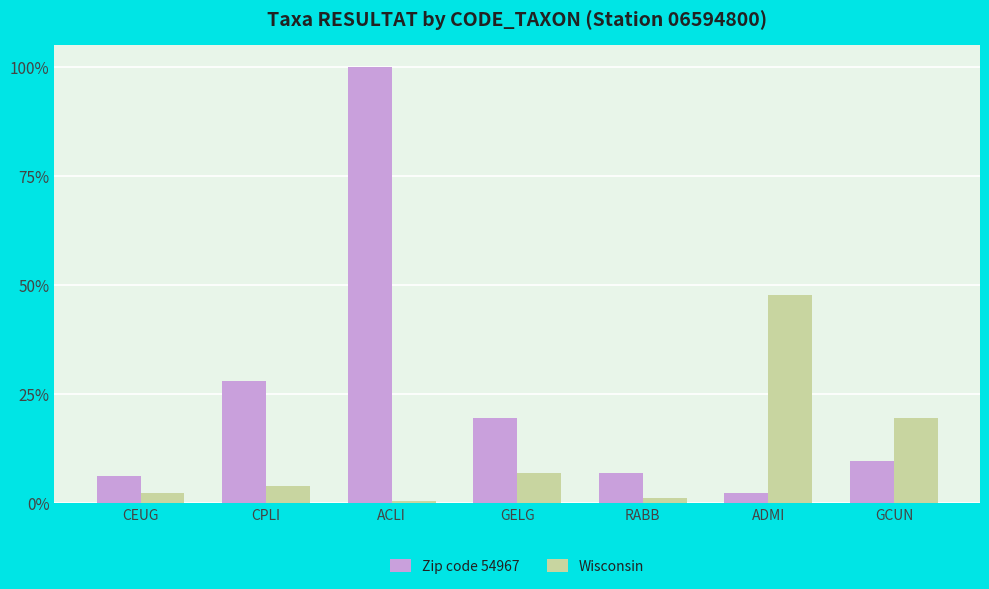

Are the bars grouped side by side (vs. stacked)?

Yes